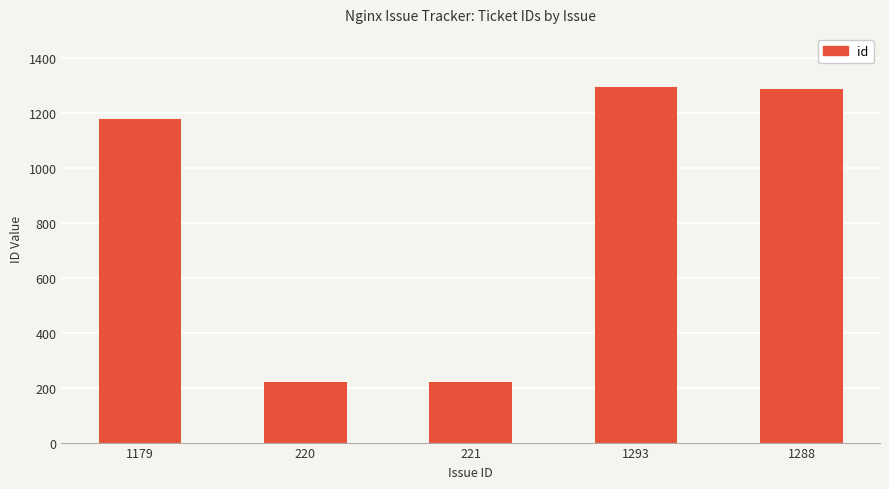

What is the average value?

840